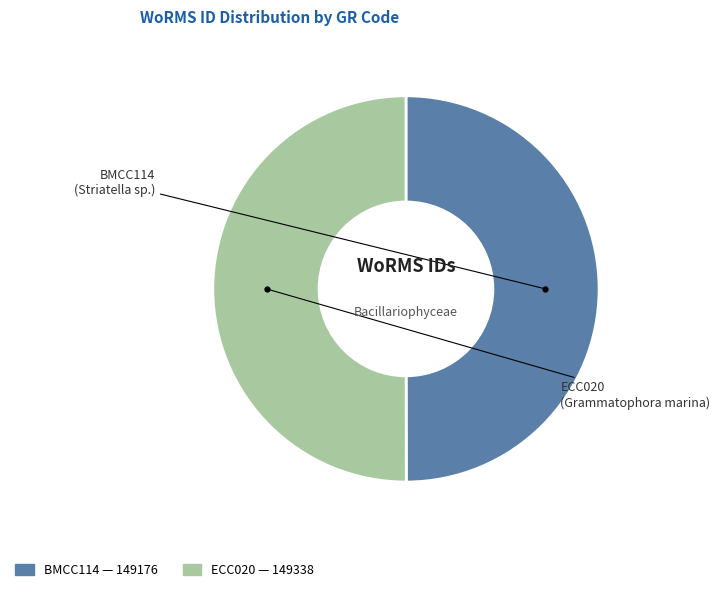

The ECC020 slice represents 50% of the pie. True or false?

True